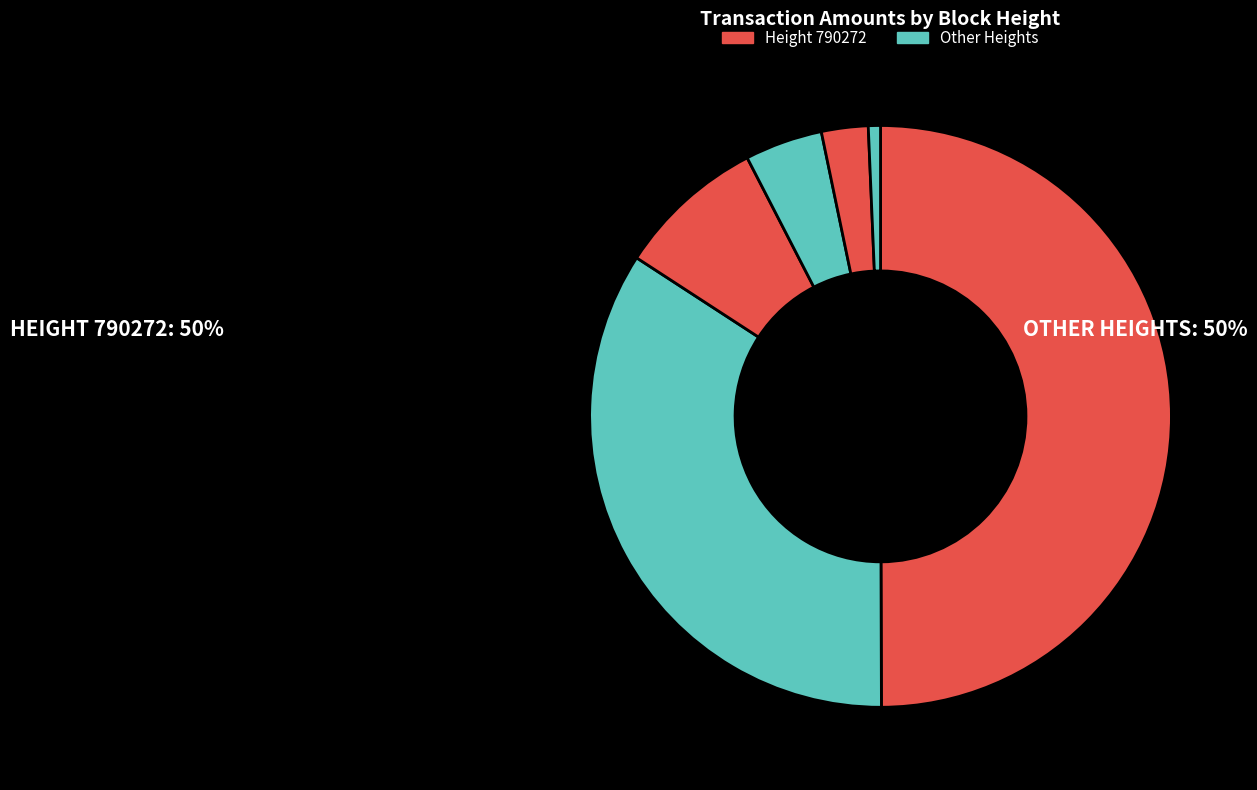

How many slices are in this pie chart?

6